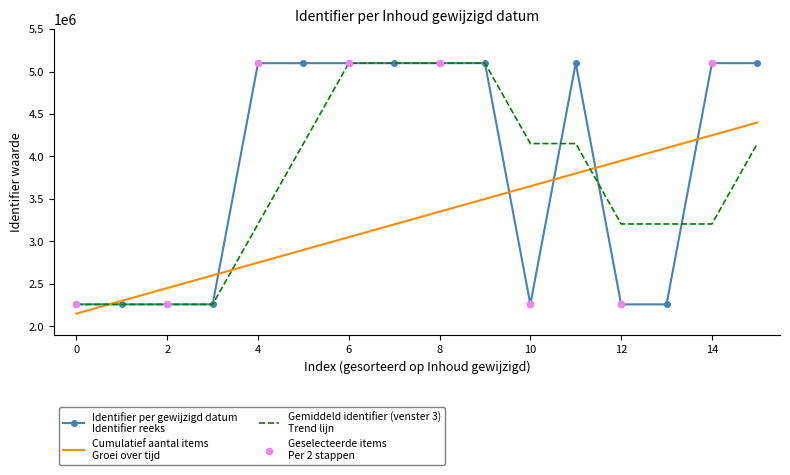

What is the greatest value displayed?

5099078